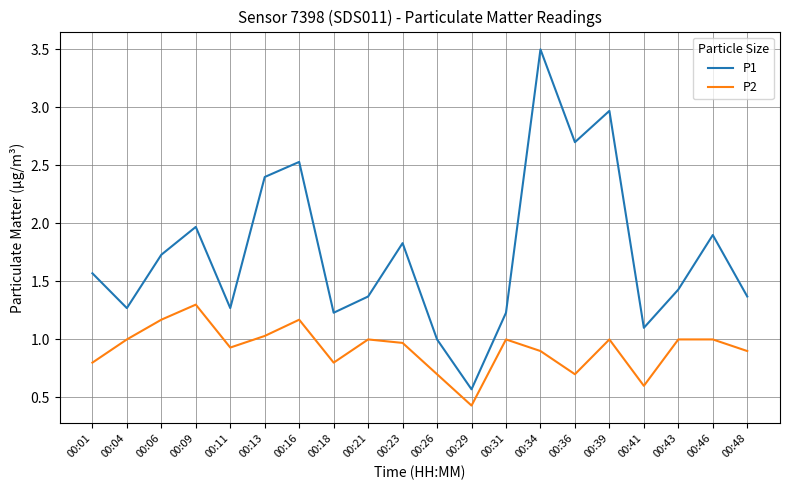

Reading left to right, transcribe all the data shown in this chart.

P1: 00:01=1.6	00:04=1.3	00:06=1.7	00:09=2.0	00:11=1.3	00:13=2.4	00:16=2.5	00:18=1.2	00:21=1.4	00:23=1.8	00:26=1.0	00:29=0.6	00:31=1.2	00:34=3.5	00:36=2.7	00:39=3.0	00:41=1.1	00:43=1.4	00:46=1.9	00:48=1.4
P2: 00:01=0.8	00:04=1.0	00:06=1.2	00:09=1.3	00:11=0.9	00:13=1.0	00:16=1.2	00:18=0.8	00:21=1.0	00:23=1.0	00:26=0.7	00:29=0.4	00:31=1.0	00:34=0.9	00:36=0.7	00:39=1.0	00:41=0.6	00:43=1.0	00:46=1.0	00:48=0.9